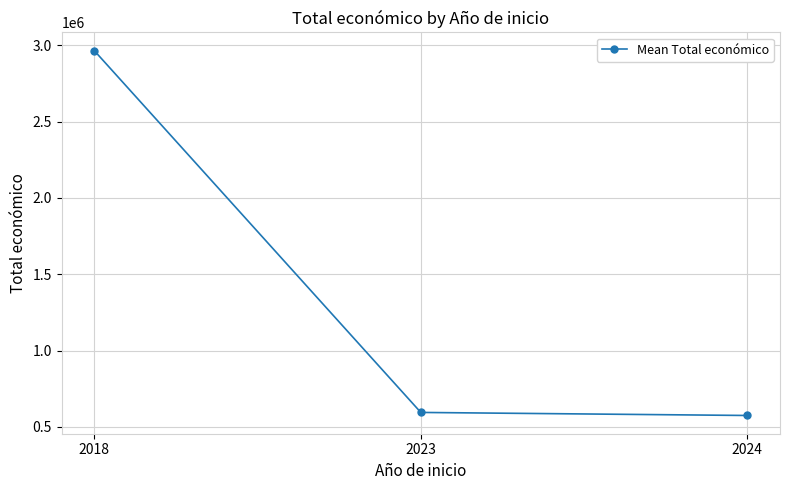

Does the chart have visible grid lines?

Yes